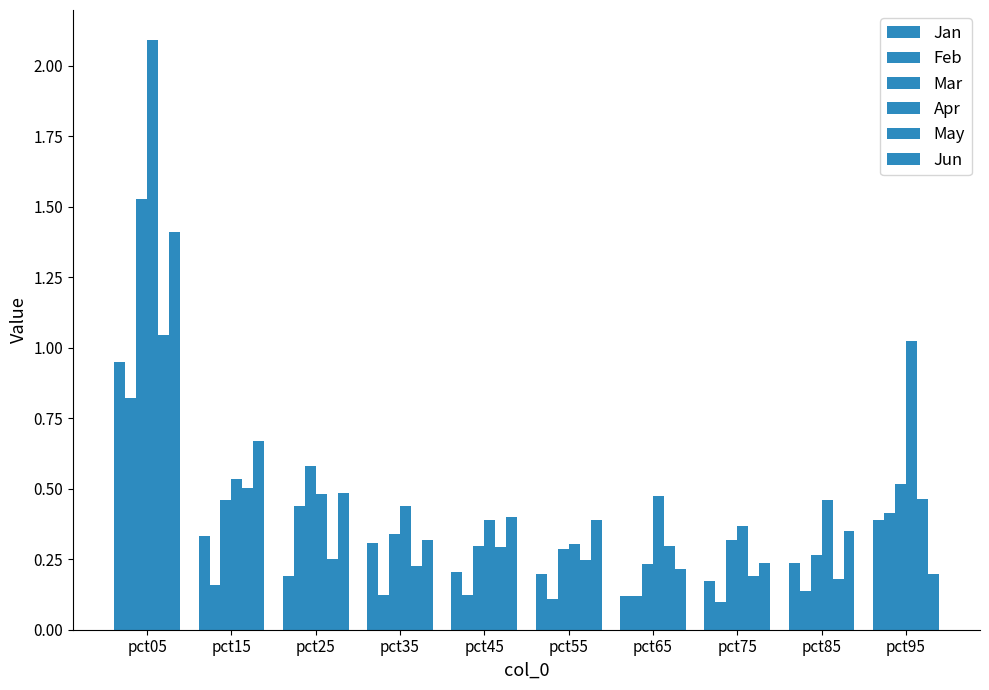

What is the minimum value for Mar?

0.2